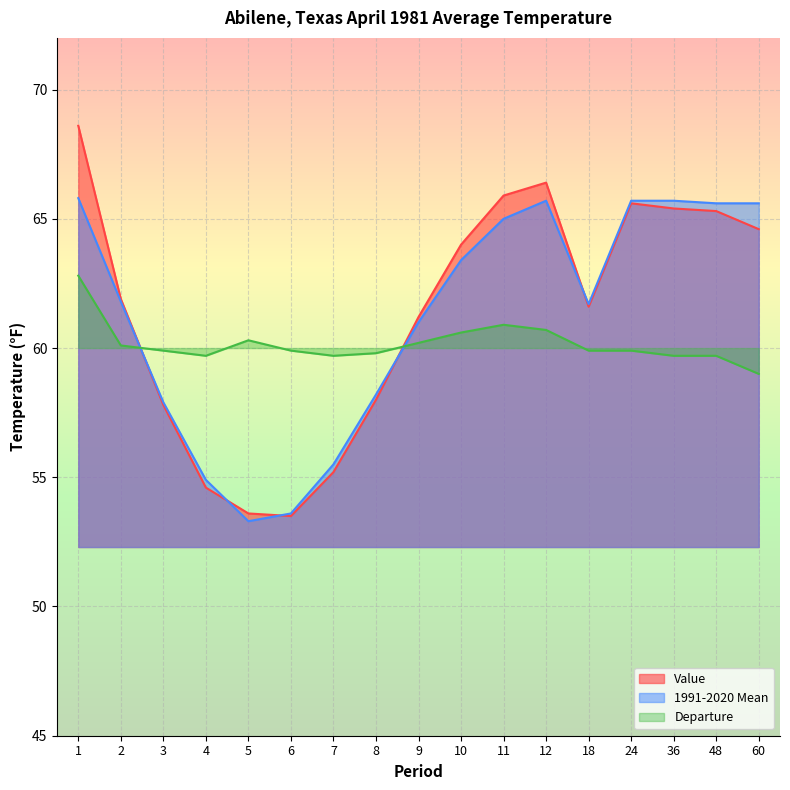

Reading left to right, extract all data points from this chart.

Value: 1=68.6	2=61.9	3=57.8	4=54.6	5=53.6	6=53.5	7=55.2	8=58.0	9=61.2	10=64.0	11=65.9	12=66.4	18=61.6	24=65.6	36=65.4	48=65.3	60=64.6
1991-2020 Mean: 1=65.8	2=61.8	3=57.9	4=54.9	5=53.3	6=53.6	7=55.5	8=58.2	9=61.0	10=63.4	11=65.0	12=65.7	18=61.7	24=65.7	36=65.7	48=65.6	60=65.6
Departure: 1=62.8	2=60.1	3=59.9	4=59.7	5=60.3	6=59.9	7=59.7	8=59.8	9=60.2	10=60.6	11=60.9	12=60.7	18=59.9	24=59.9	36=59.7	48=59.7	60=59.0